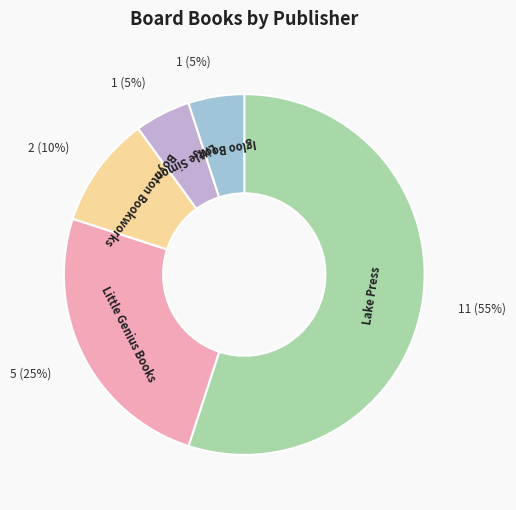

Is there any slice that represents more than half of the pie?

Yes